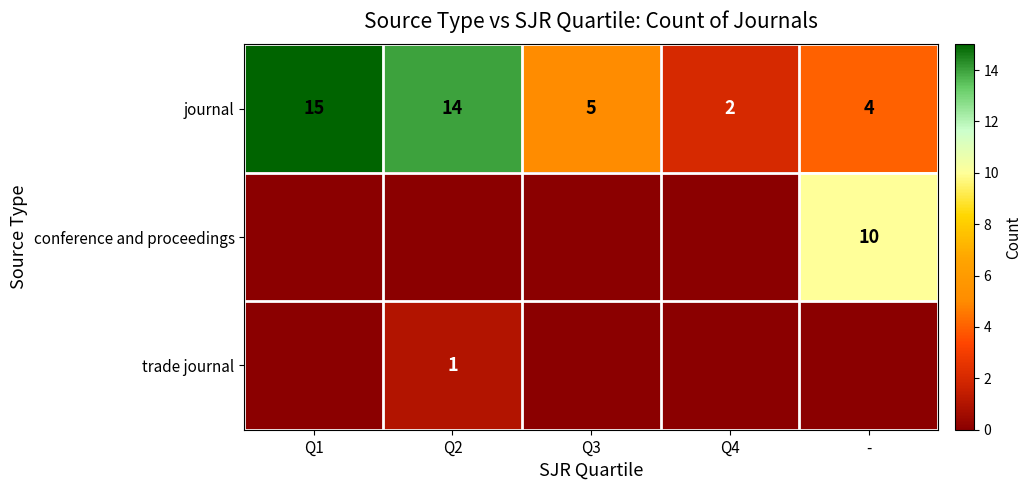

What is the sum of all journal values?

40